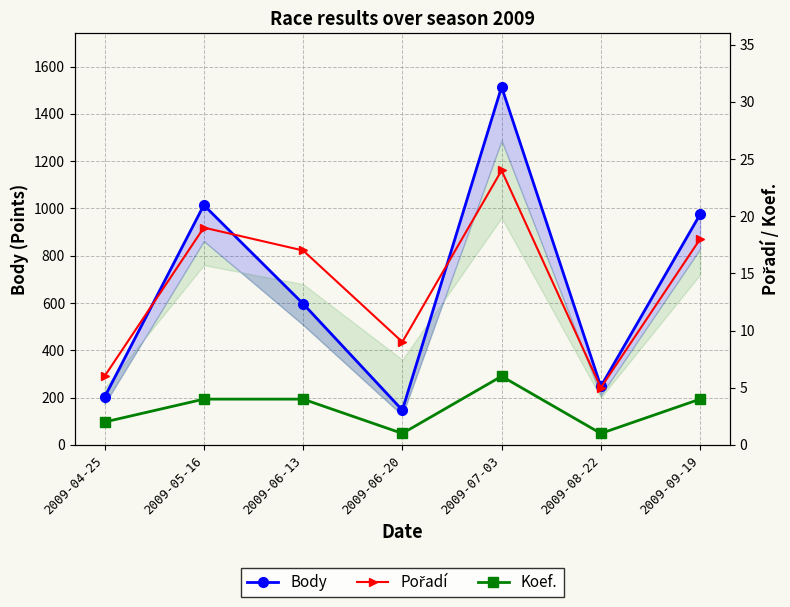

What is the difference between the maximum and second lowest values in the Pořadí series?

18